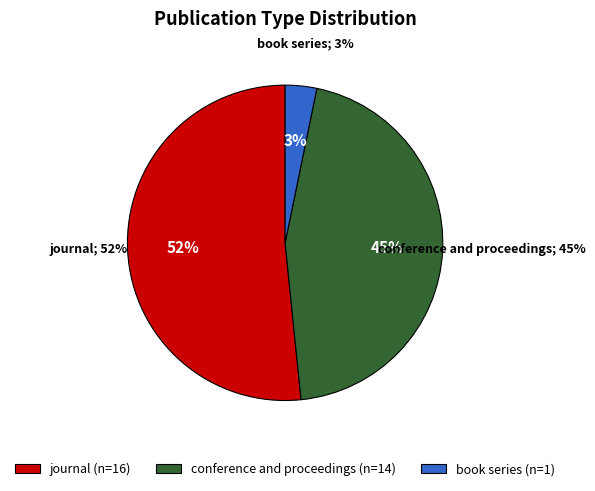

Which slice is the largest?

journal